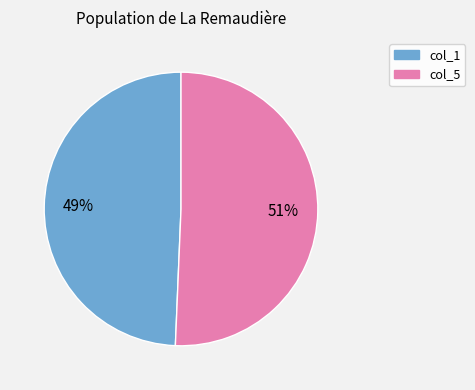

Is there a majority slice in this chart?

Yes